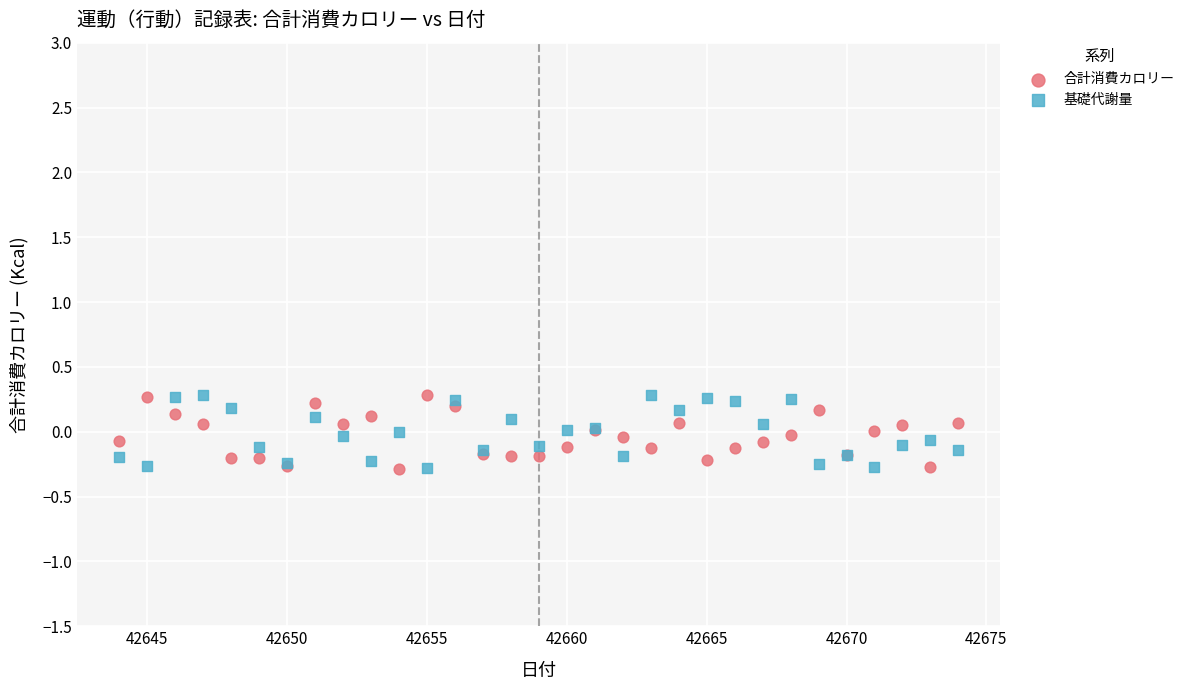

What is the X range (max minus min) for the scatter plot?

30.0